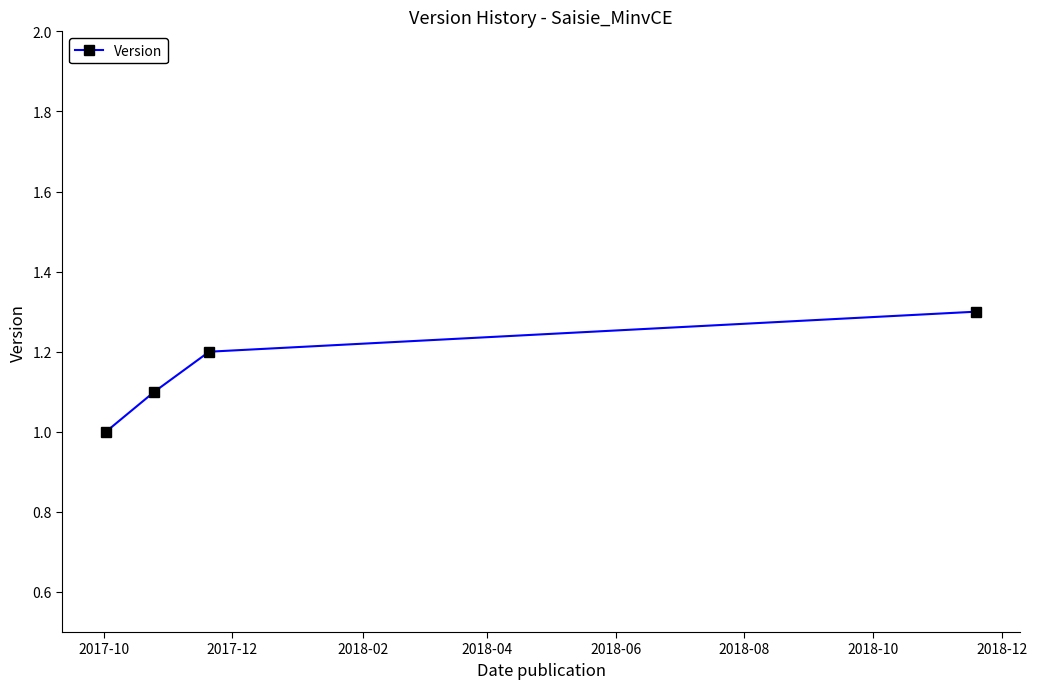

What is the maximum value shown in the chart?

1.3